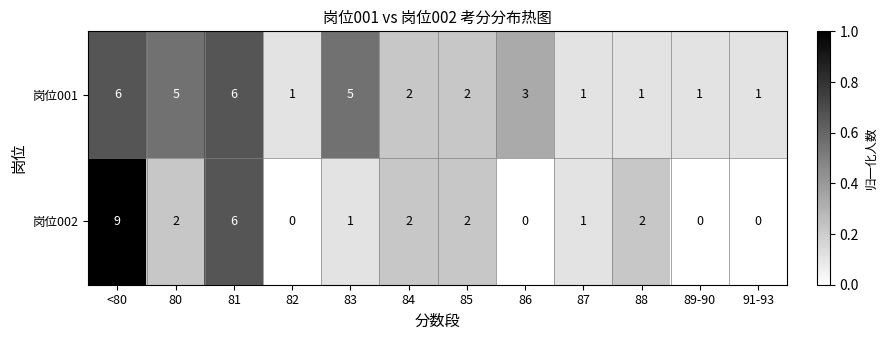

List the series in order of their peak value, lowest first.

岗位001, 岗位002